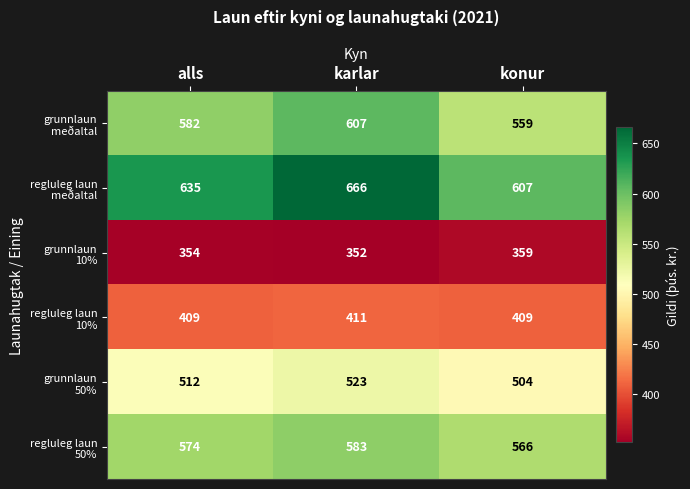

What is the difference between the highest and lowest values at konur?

248